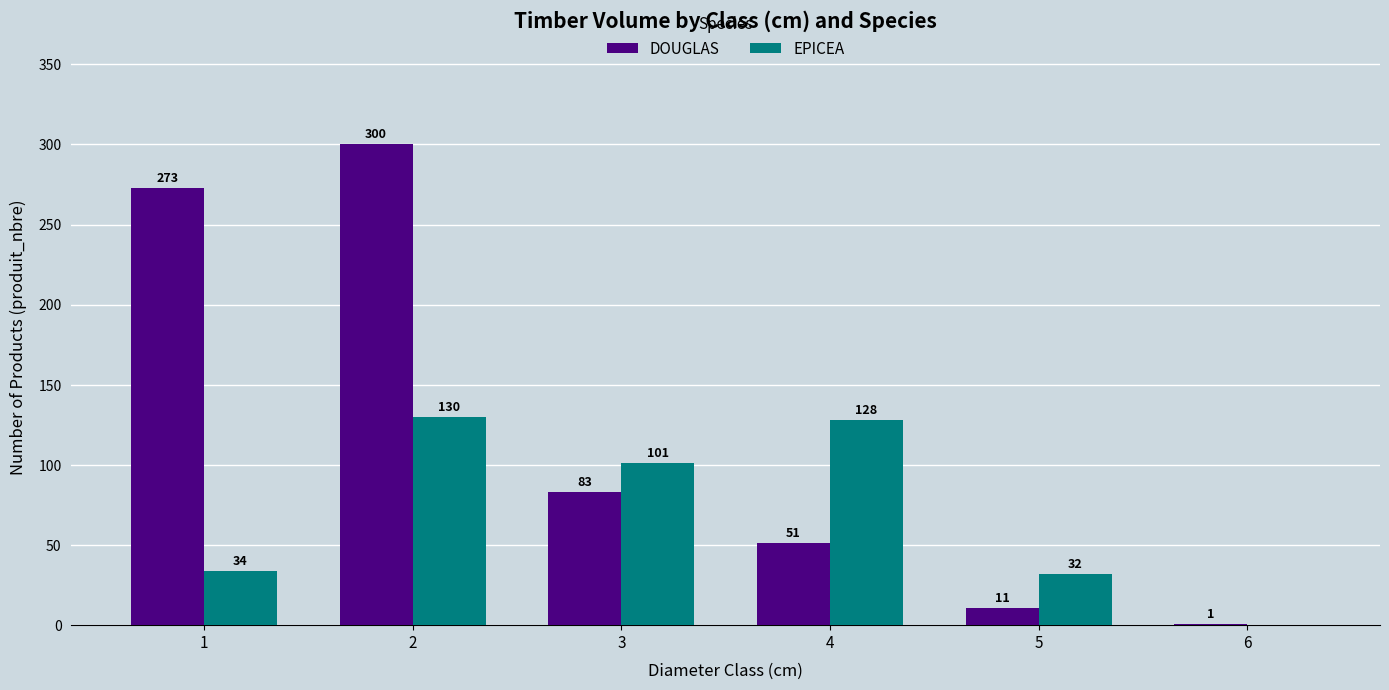

What is the sum of the DOUGLAS values at 6 and 1?

274